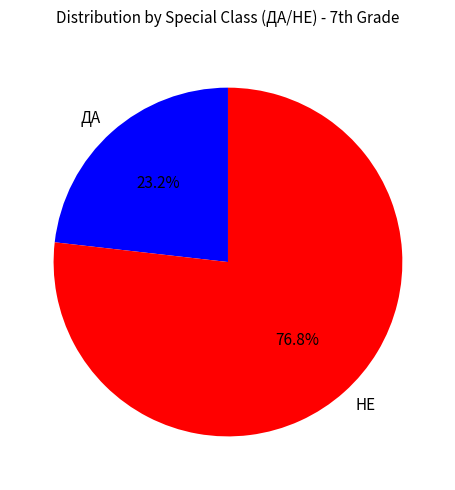

To the nearest percent, what is the difference between the ДА and НЕ slice percentages?

54%